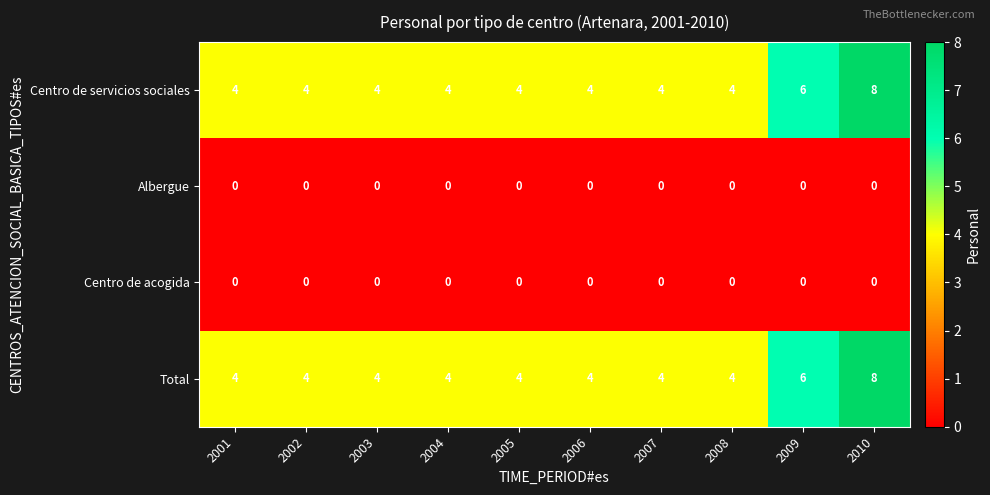

How many categories are shown in the chart?

10